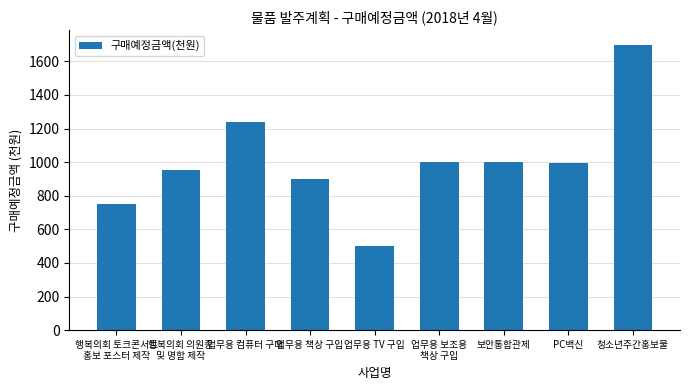

Are the bars horizontal?

No